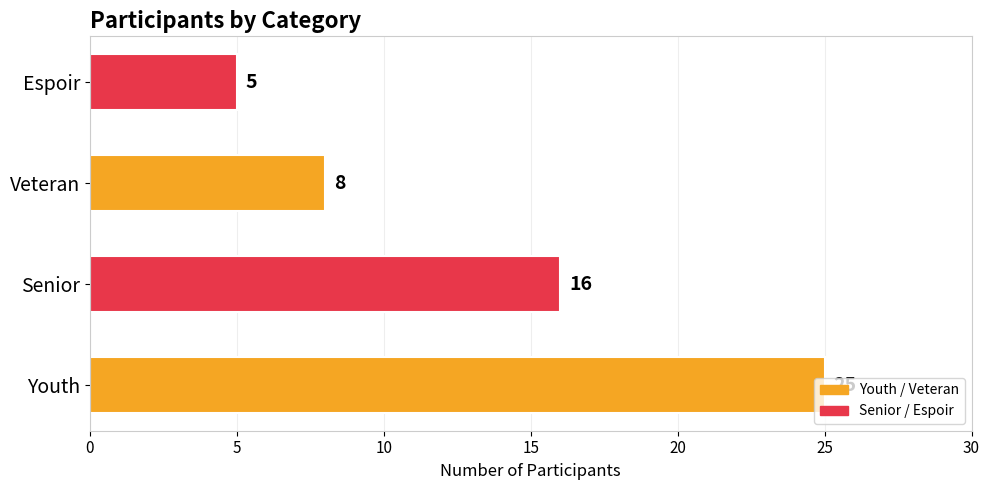

Between Espoir and Veteran, which is larger?

Veteran